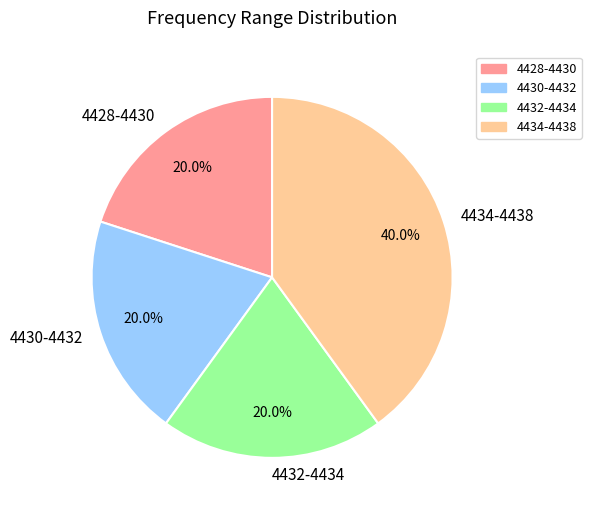

Which slice is the largest?

4434-4438